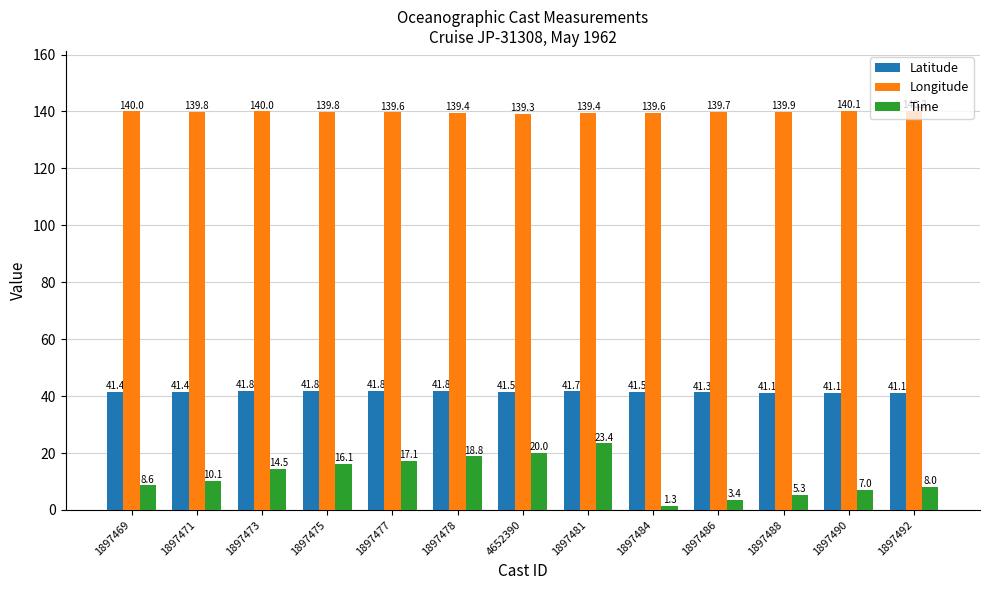

Which series has the largest total across all categories?

Longitude